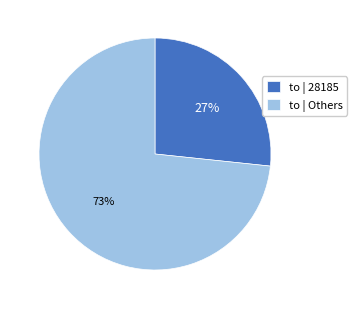

Does any single category account for the majority?

Yes